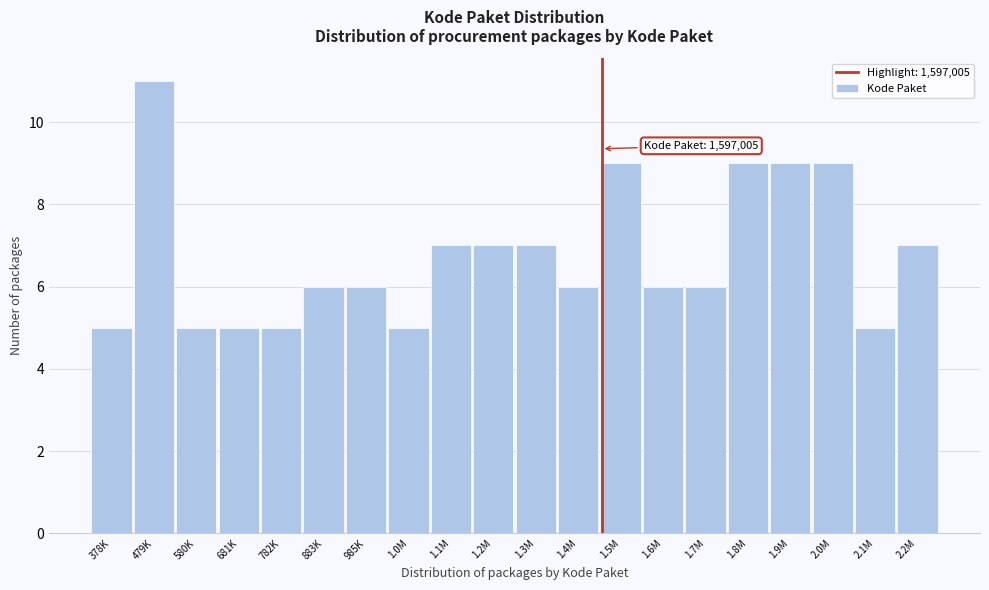

Reading left to right, list all the values displayed in this chart.

378K=5	479K=11	580K=5	681K=5	782K=5	883K=6	985K=6	1.0M=5	1.1M=7	1.2M=7	1.3M=7	1.4M=6	1.5M=9	1.6M=6	1.7M=6	1.8M=9	1.9M=9	2.0M=9	2.1M=5	2.2M=7